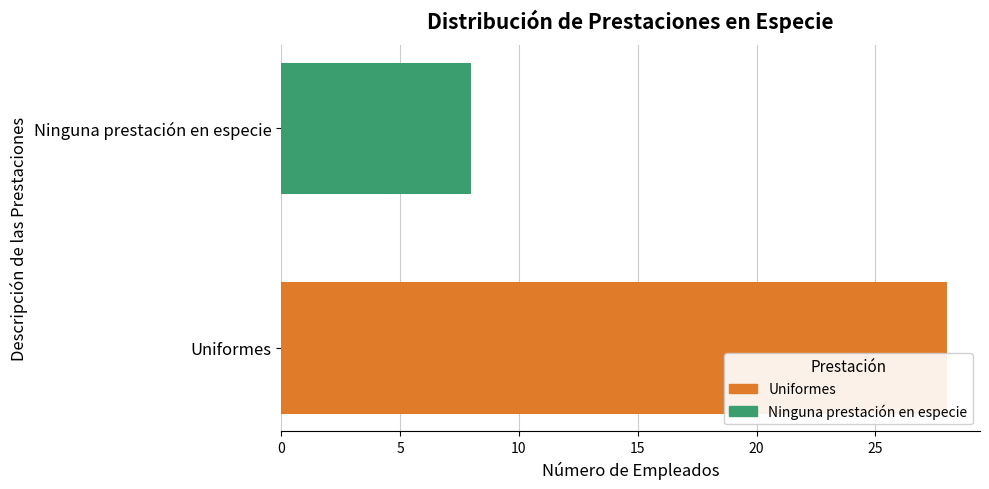

What is the change in value from Uniformes to Ninguna prestación en especie?

-20